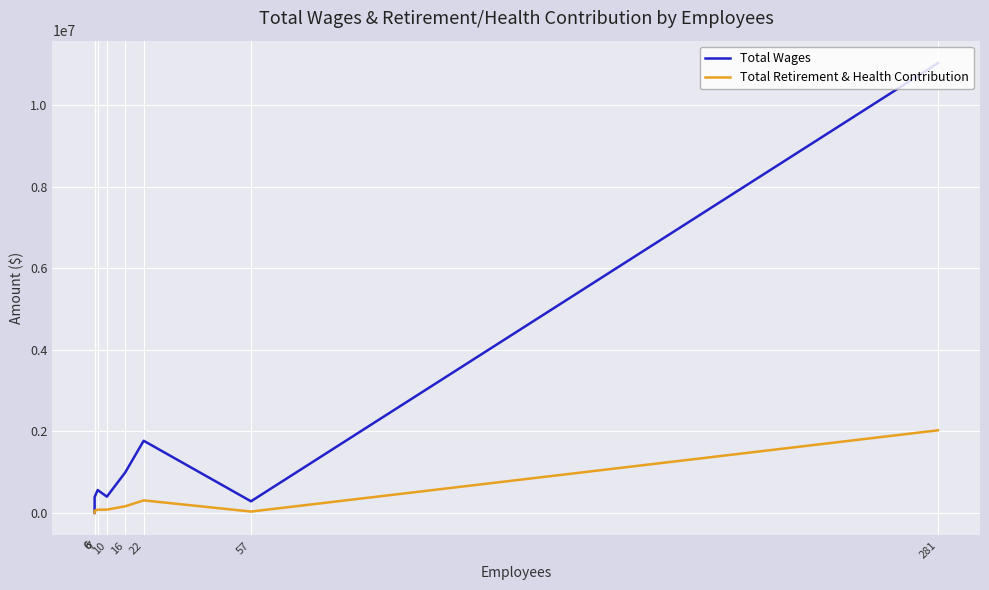

What is the value of the Total Retirement & Health Contribution point at the 3rd from the left?

77891